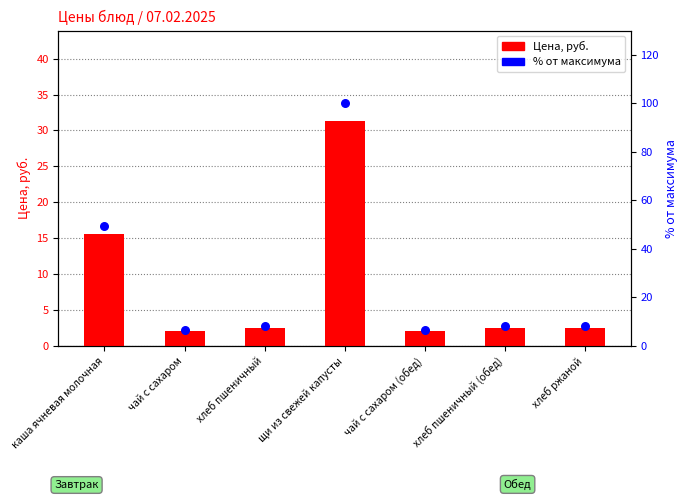

Which series has the largest Y range (max minus min)?

% от макс.